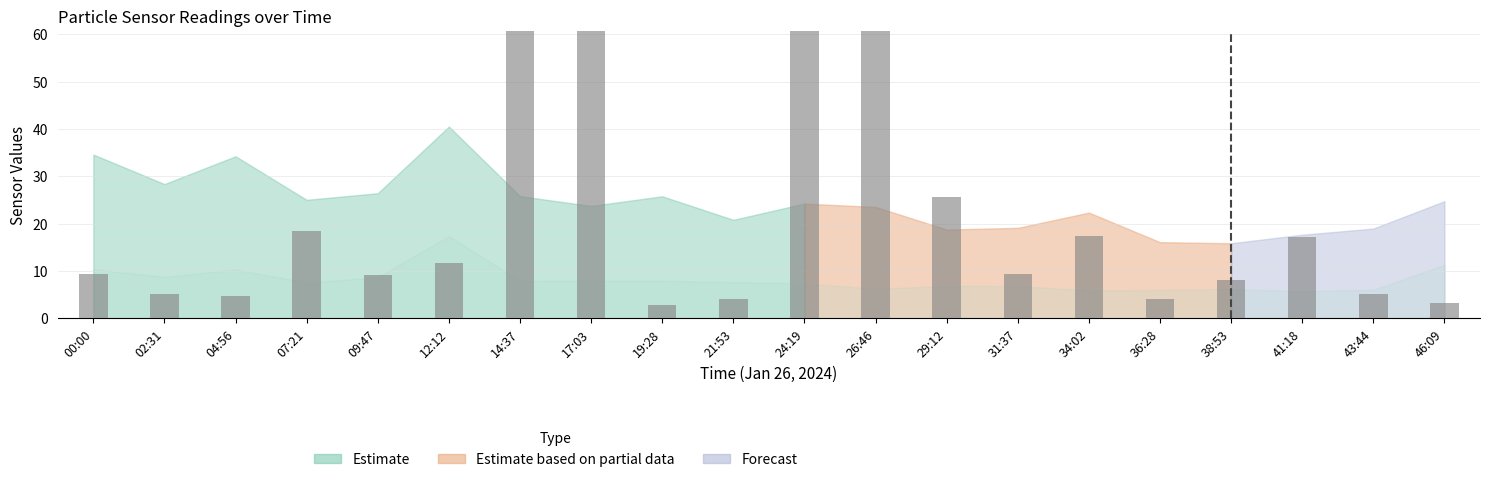

Reading left to right, what are all the values shown in this chart?

00:00=9.3	02:31=5.2	04:56=4.7	07:21=18.5	09:47=9.2	12:12=11.7	14:37=60.7	17:03=80.5	19:28=2.8	21:53=4.2	24:19=64.3	26:46=79.2	29:12=25.7	31:37=9.3	34:02=17.3	36:28=4.2	38:53=8.0	41:18=17.2	43:44=5.2	46:09=3.3